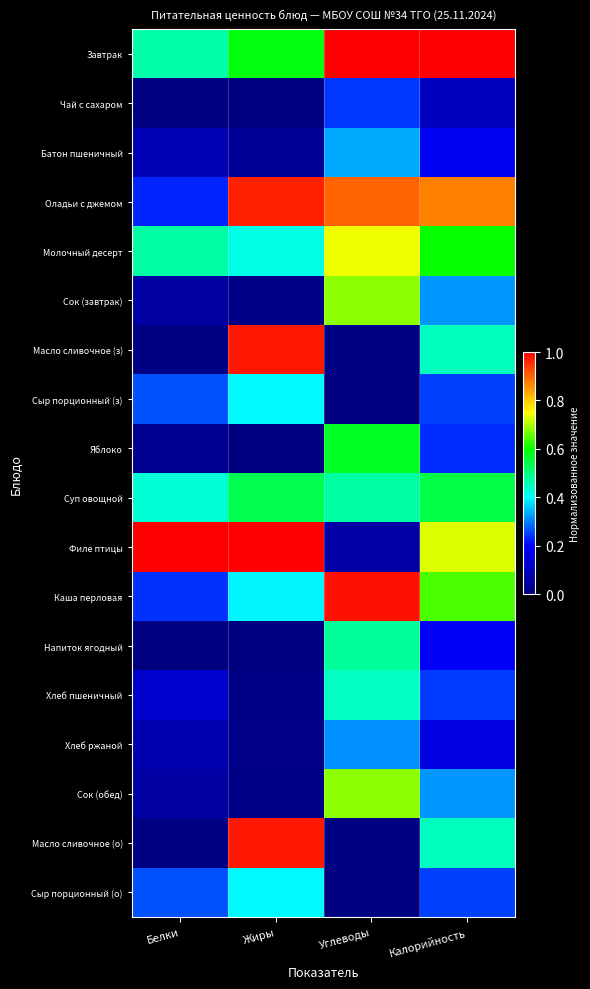

Between Жиры and Калорийность, which series saw the biggest shift?

Масло сливочное (з)